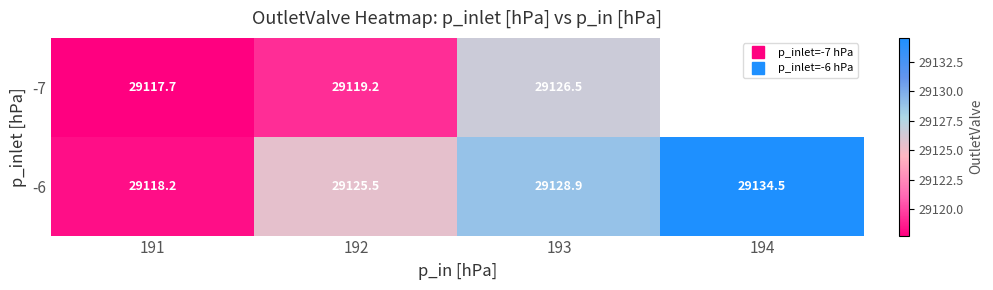

Is it true that -6 equals 29134.5 at 194?

True